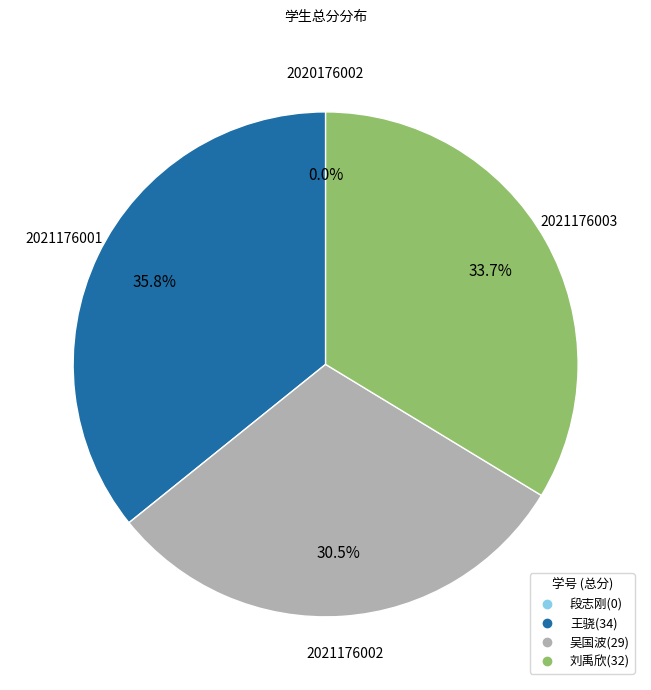

Rank the categories by value from highest to lowest.

2021176001, 2021176003, 2021176002, 2020176002